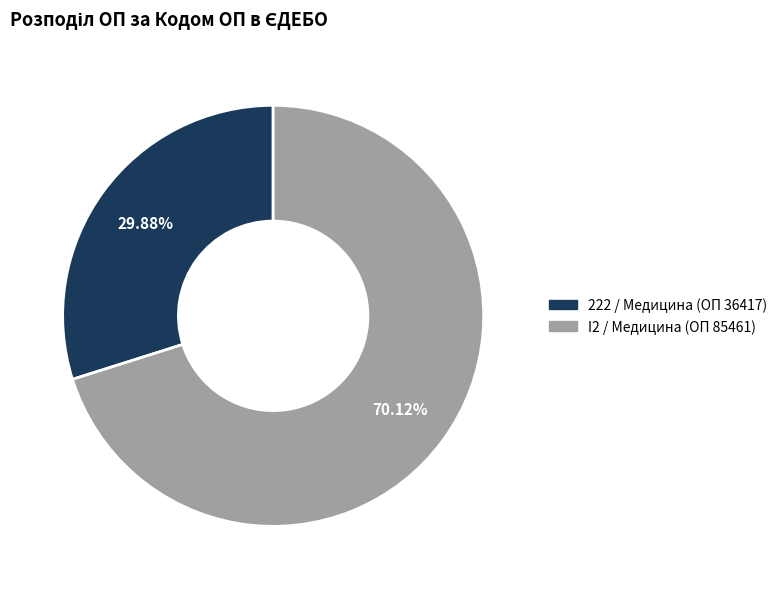

Combined, do 222 / Медицина (ОП 36417) and I2 / Медицина (ОП 85461) account for over 50%?

Yes